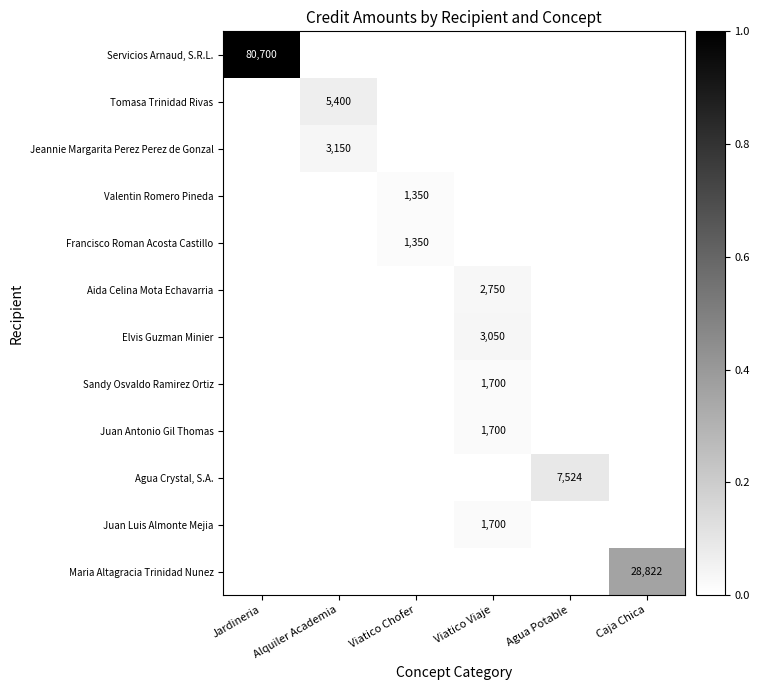

The Francisco Roman Acosta Castillo series shows 588 at Viatico Chofer. True or false?

False